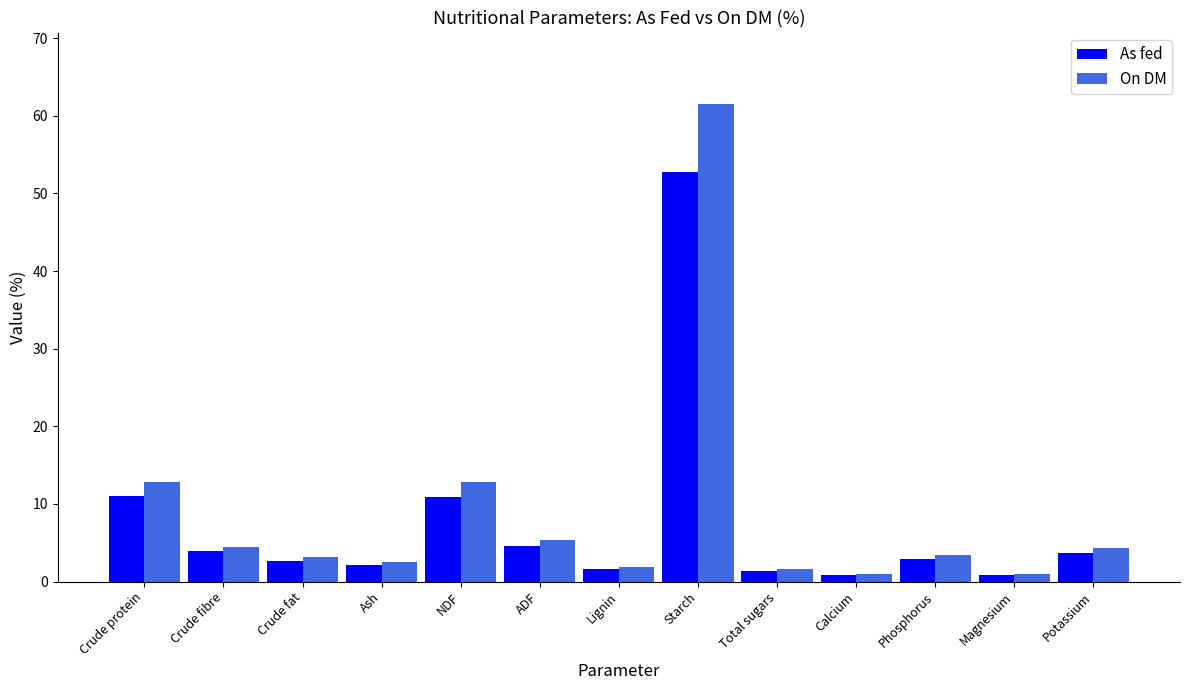

List the series in order of their overall mean, highest first.

On DM, As fed